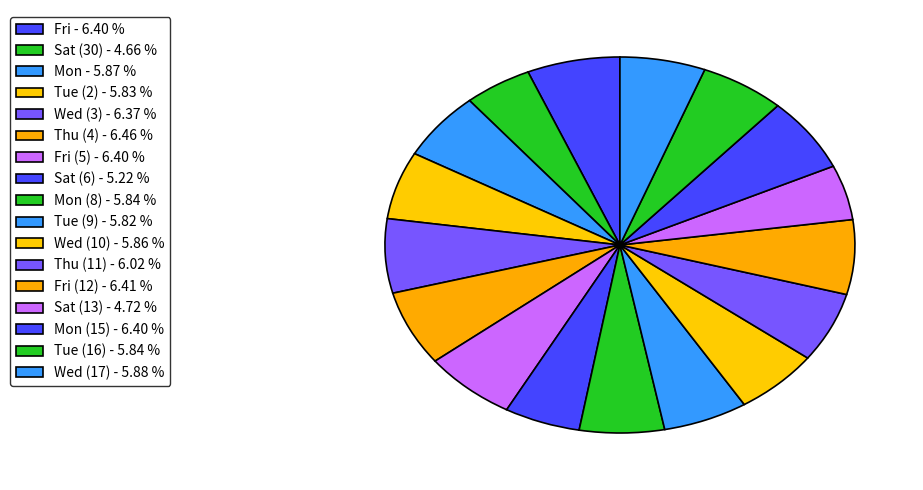

Which category has the biggest portion of the pie?

Thu (4)